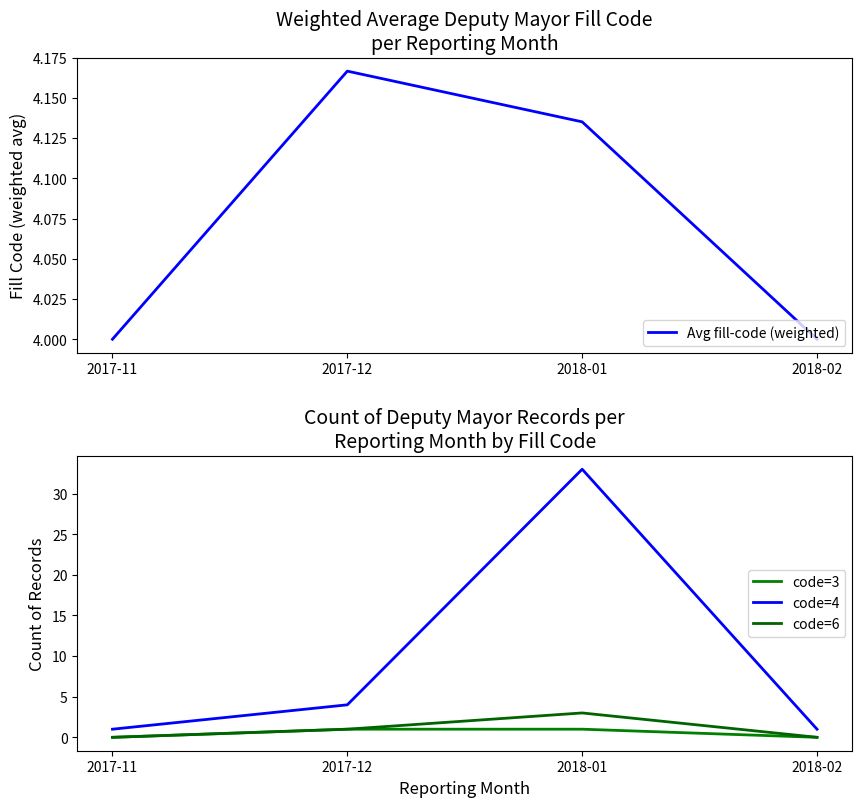

Which has a higher value, 2018-02 or 2018-01?

2018-01